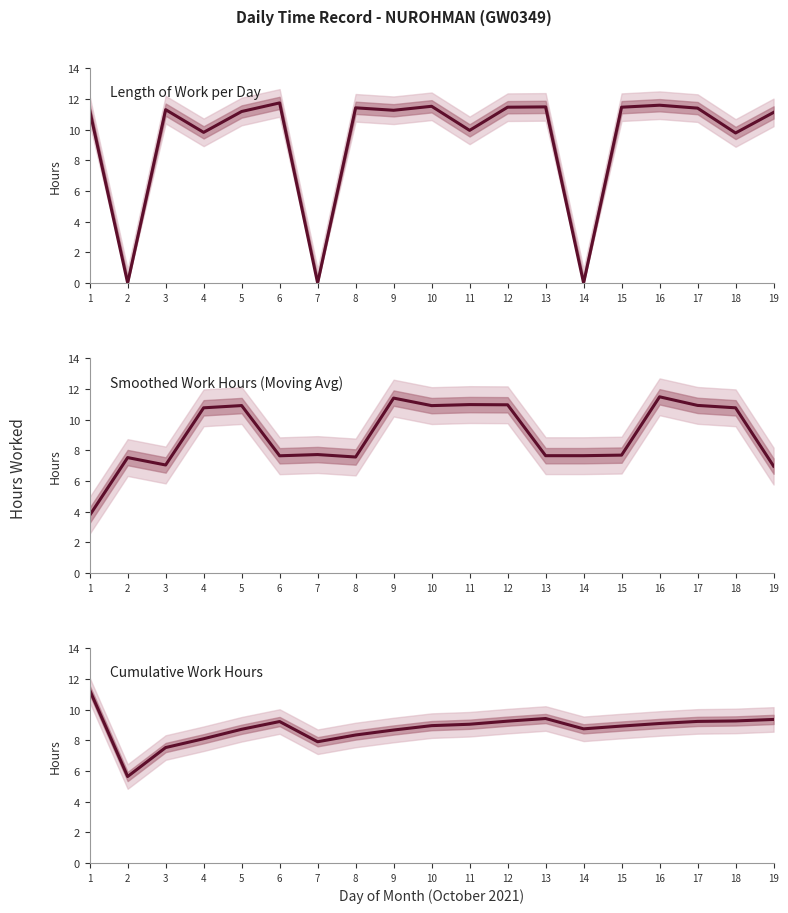

What is the value of the Length of Work per Day point at the 12th from the left?

11.5